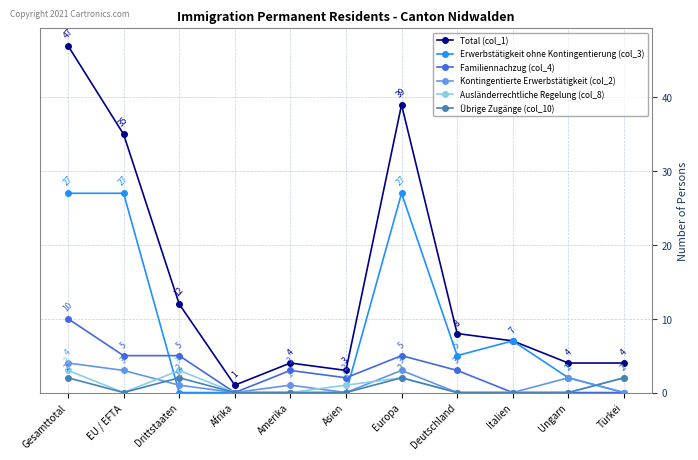

True or false: Kontingentierte Erwerbstätigkeit (col_2) and Total (col_1) intersect in this chart.

False